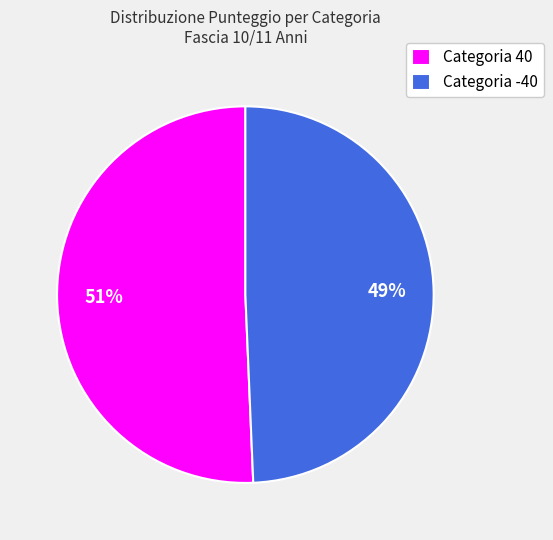

Rank the categories by value from highest to lowest.

Categoria 40, Categoria -40